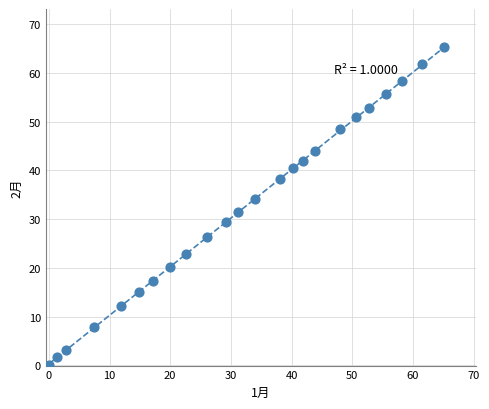

What is the range of Y values (max minus min)?

65.3